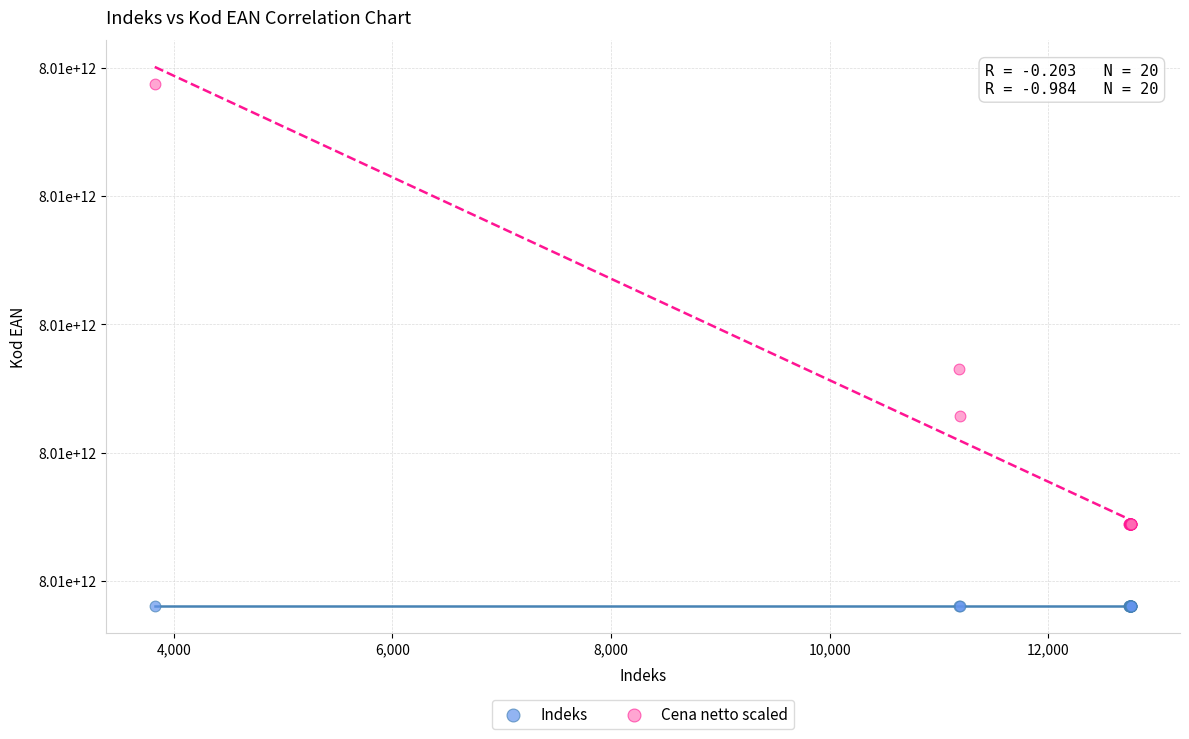

Which series contains the highest Y value?

Cena netto scaled